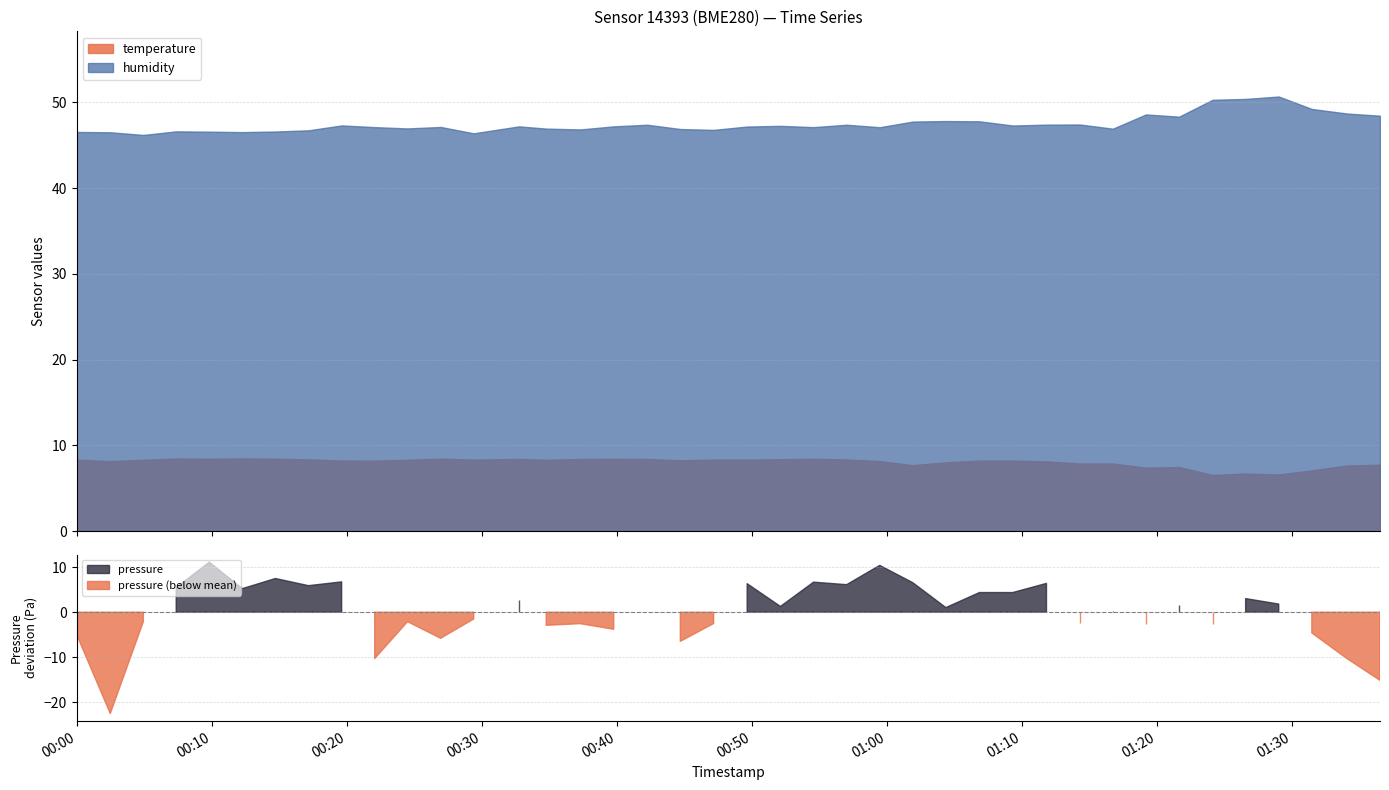

What is the maximum value for temperature?

8.5